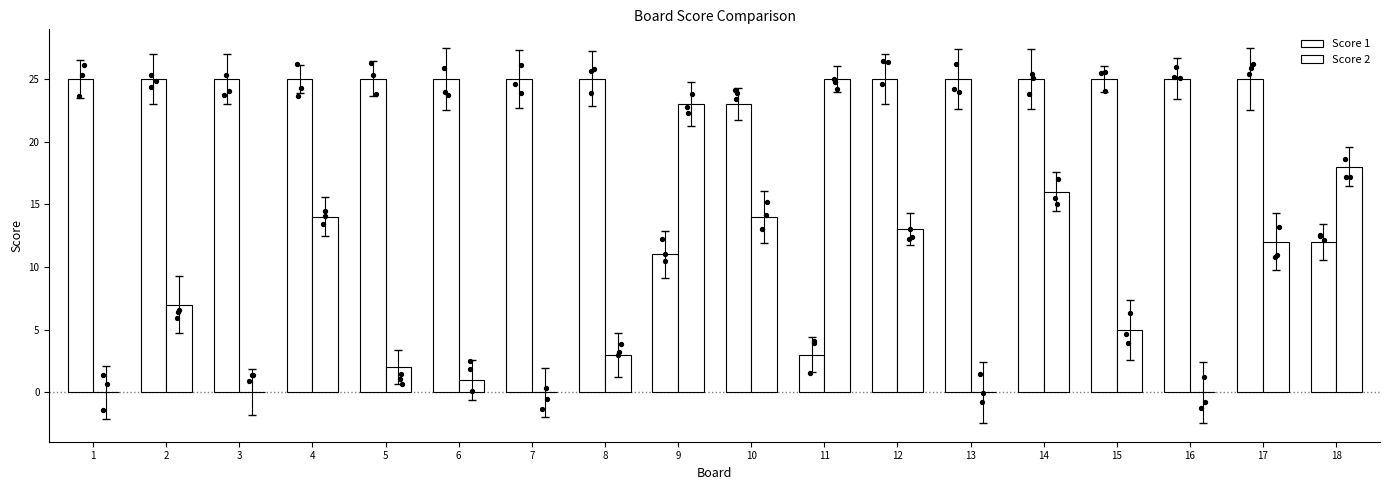

At how many categories does at least one series exceed 18?

17